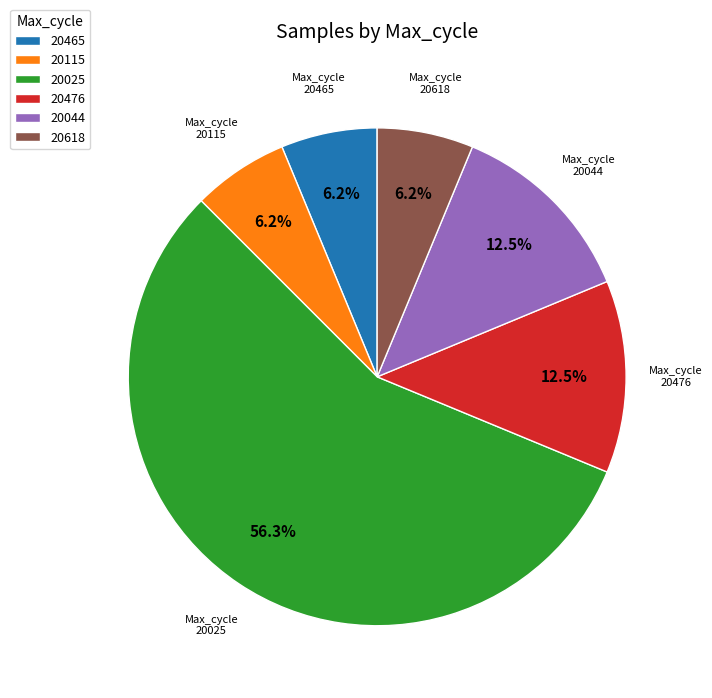

What is the largest slice in the pie chart?

20025